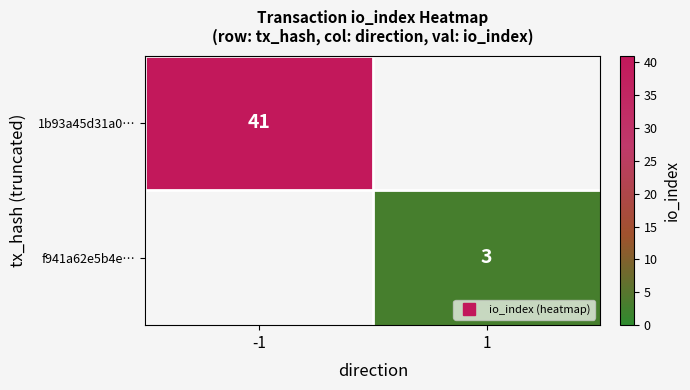

What is the sum of the 1b93a45d31a0… values at -1 and 1?

41